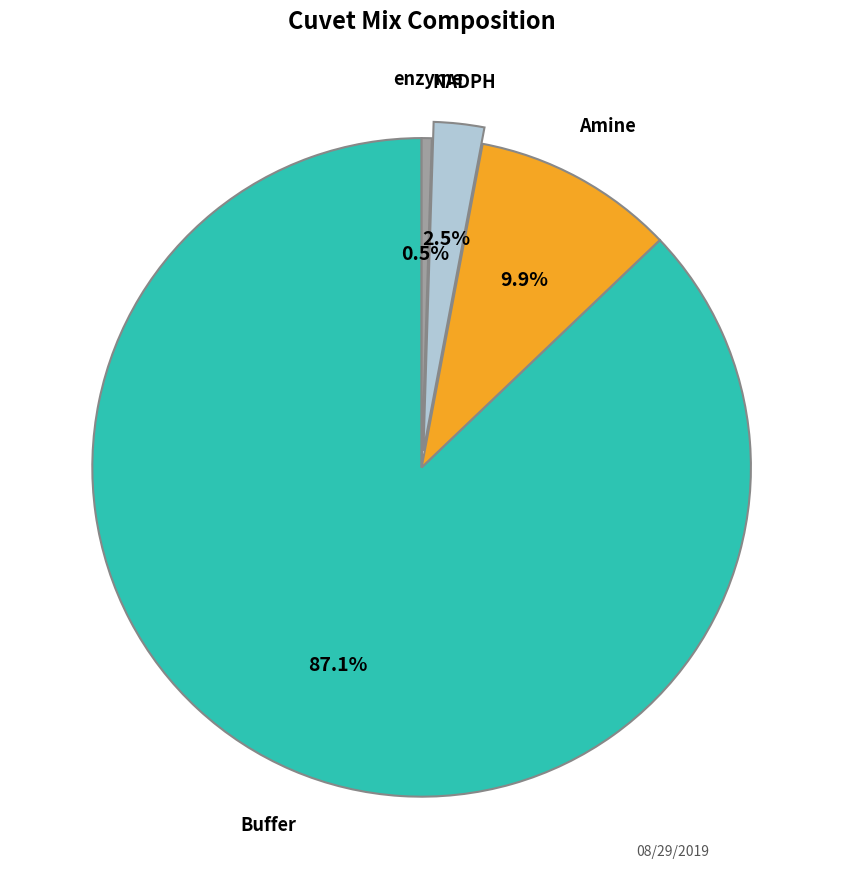

How many slices are in this pie chart?

4